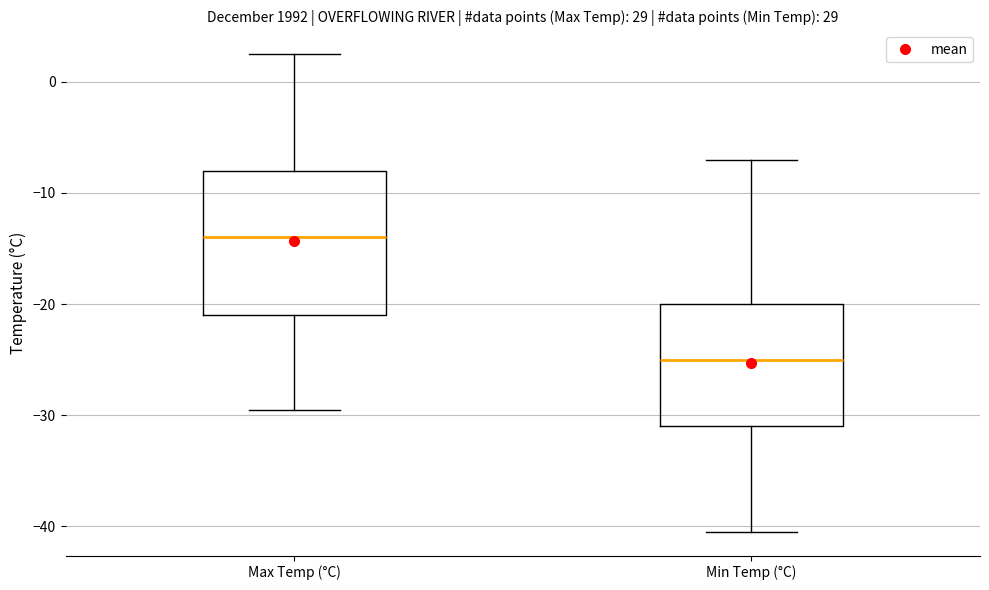

Reading left to right, transcribe this box plot: for each box, give where its median line is, the range the box spans, and where its two whiskers end, as read against the y-axis. The values are not printed on the chart, so give them approximately, as read against the axis.

Max Temp (°C): median -14, box -21 to -8, whiskers -29 to 3
Min Temp (°C): median -25, box -31 to -20, whiskers -40 to -7